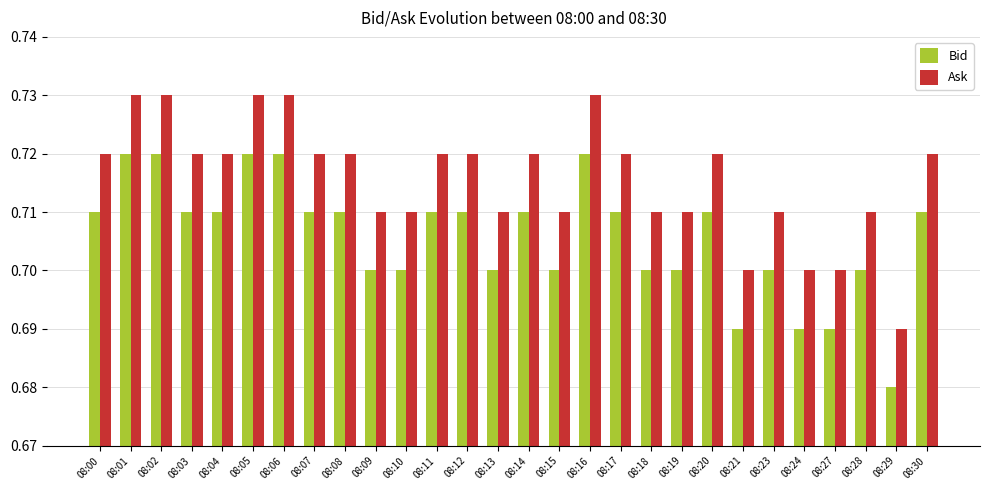

Is the value of Bid at 08:08 greater than the value of Ask at 08:06?

No